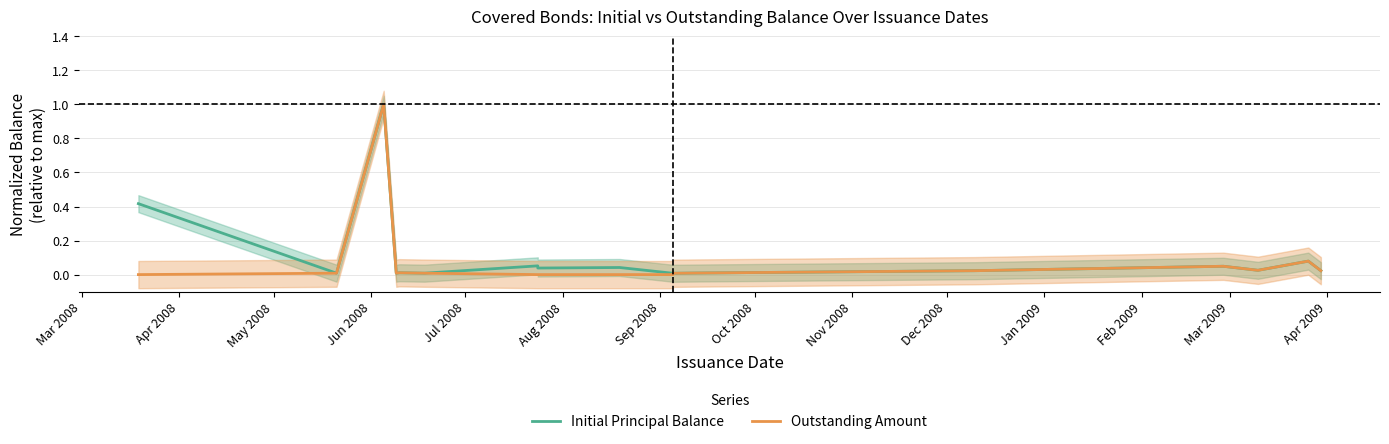

How many interior local valleys does the Initial Principal Balance series have?

5